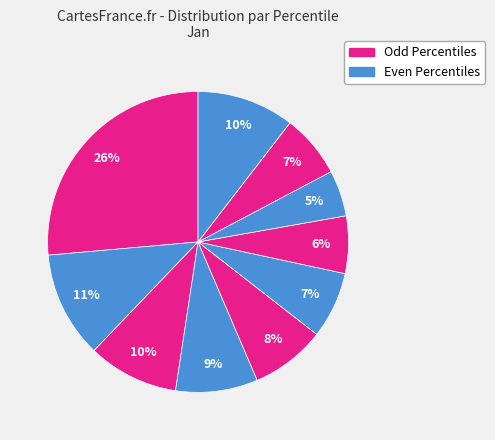

How many slices are in this pie chart?

10